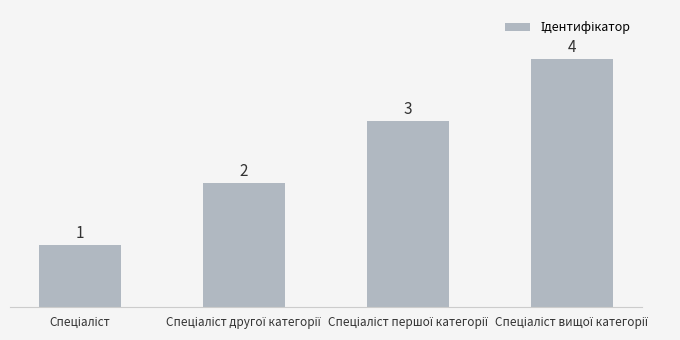

What is the value of the 4th bar from the left?

4